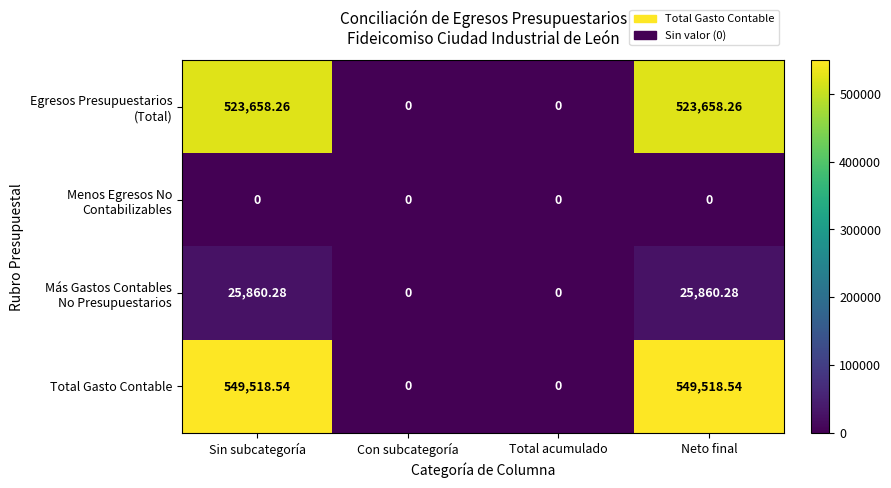

Which series has the largest total across all categories?

Total Gasto Contable